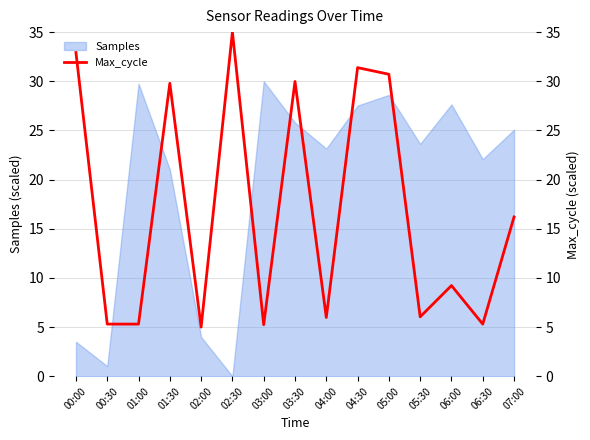

The value at 02:30 is 35.0. True or false?

True